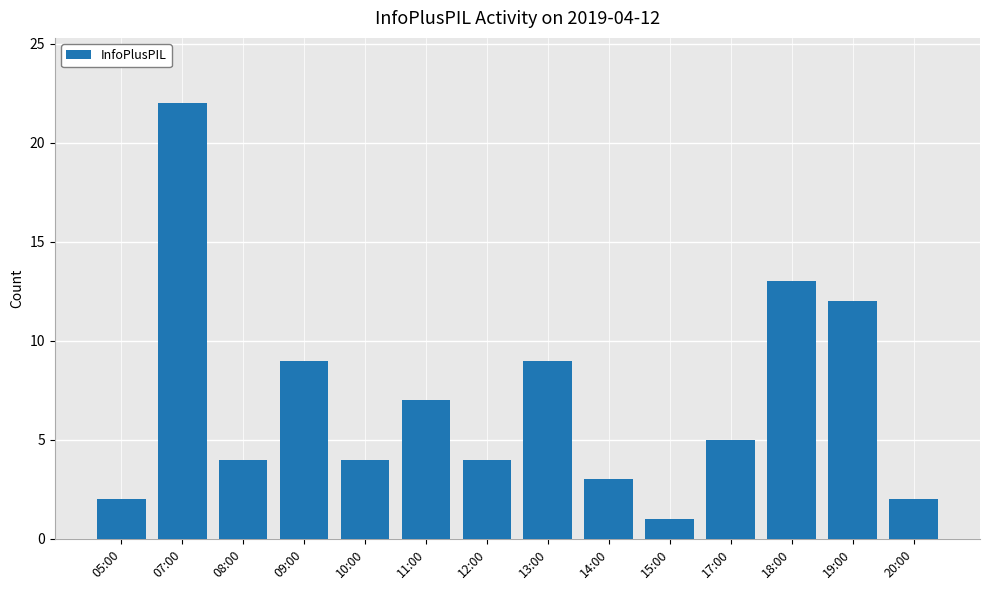

What is the ratio of the value at 20:00 to the value at 18:00?

0.2